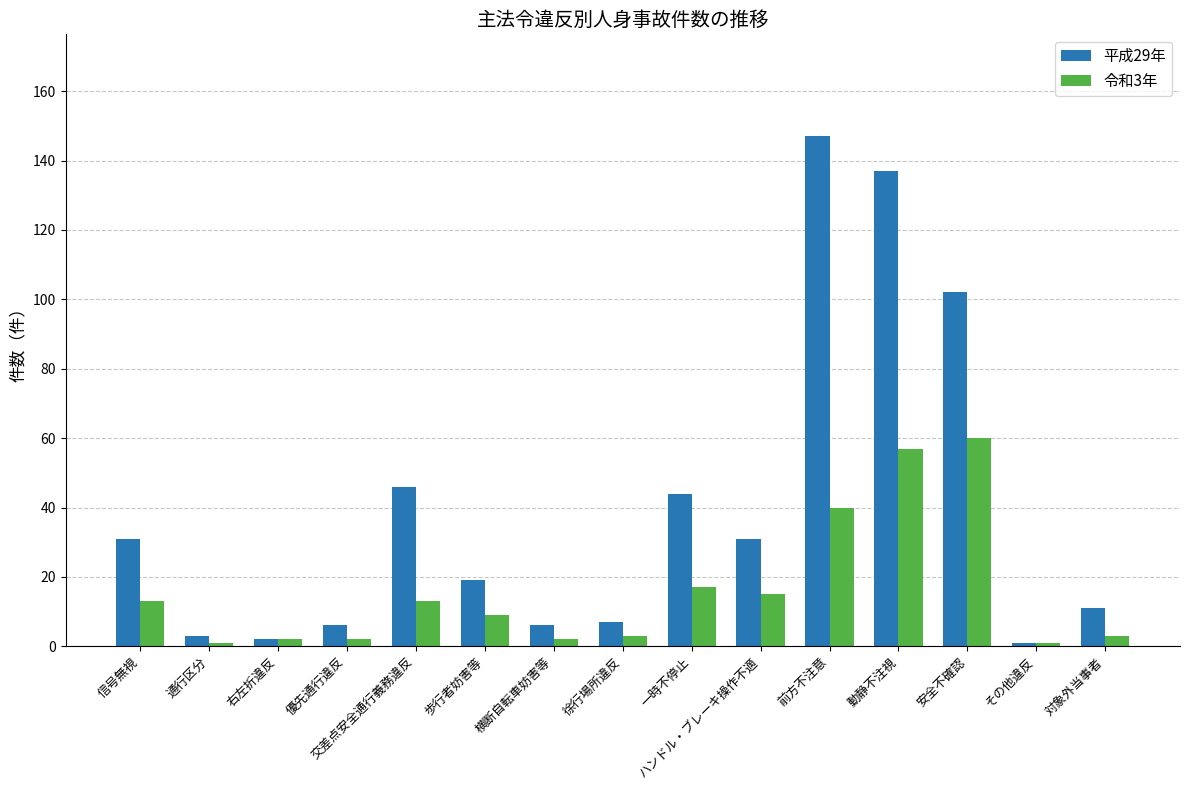

How many groups of bars are there?

15